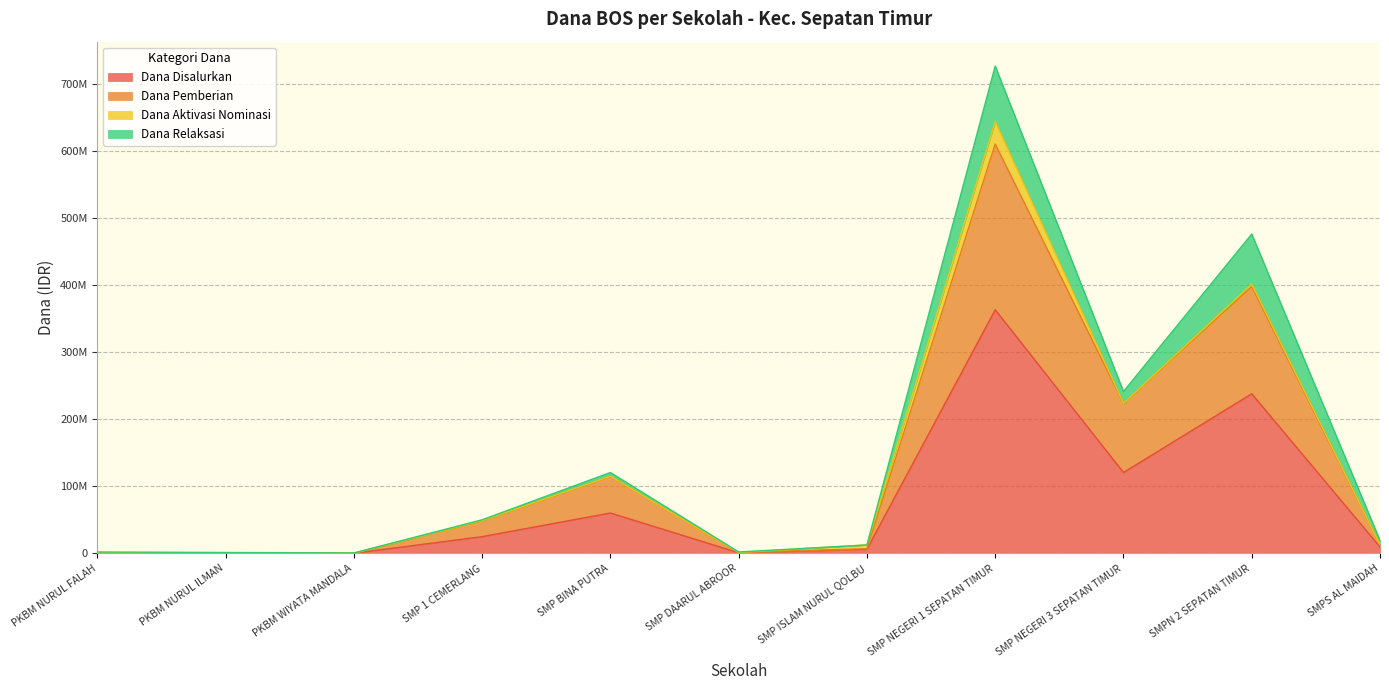

What is the total value across all series at PKBM NURUL FALAH?

2250000